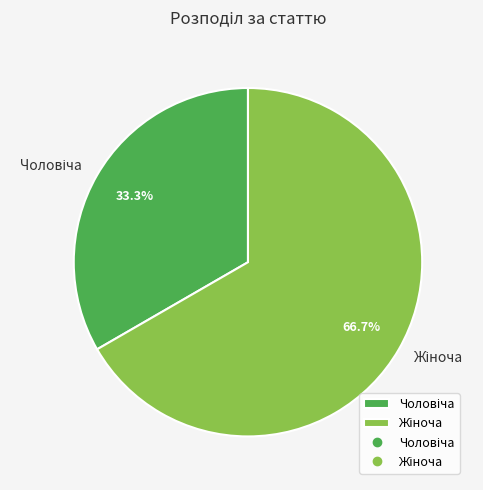

Is there a majority slice in this chart?

Yes